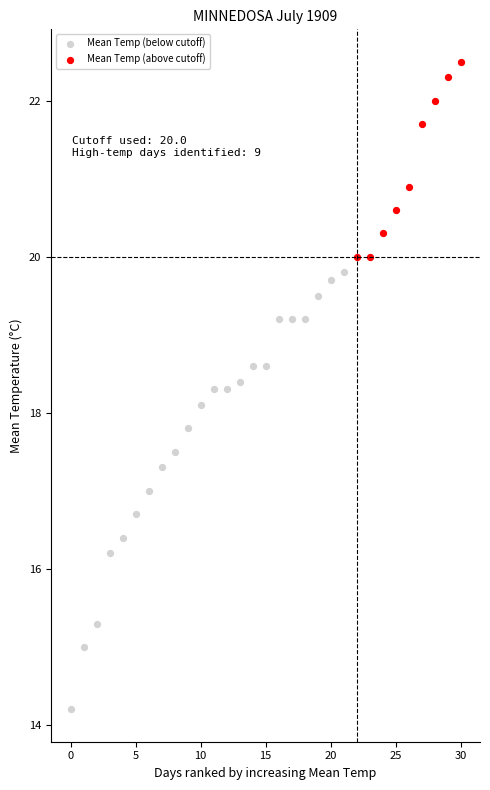

Which series contains the lowest Y value?

Mean Temp (below cutoff)